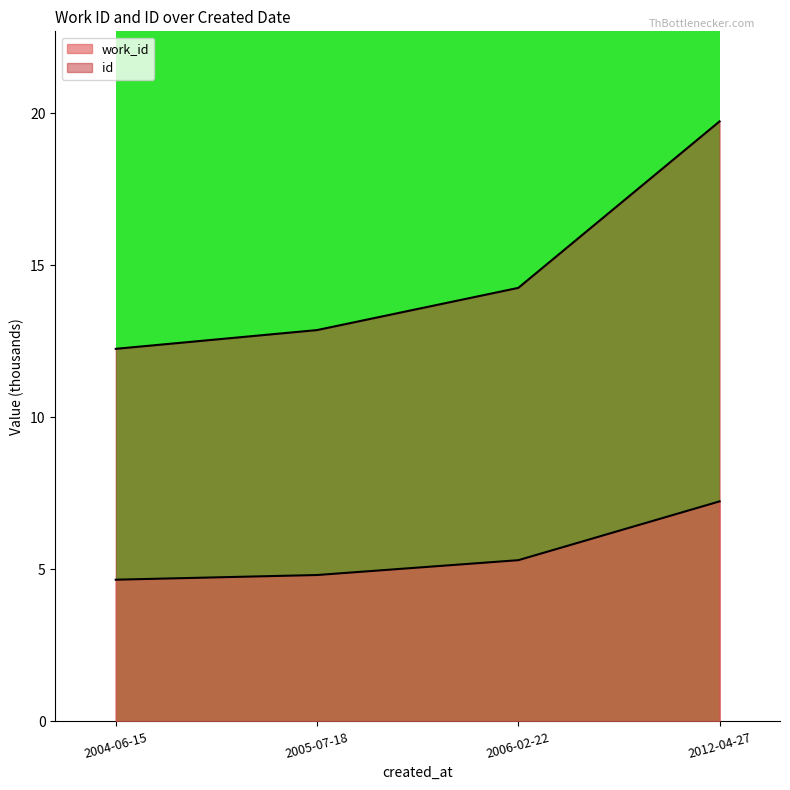

At how many categories does at least one series exceed 12?

4